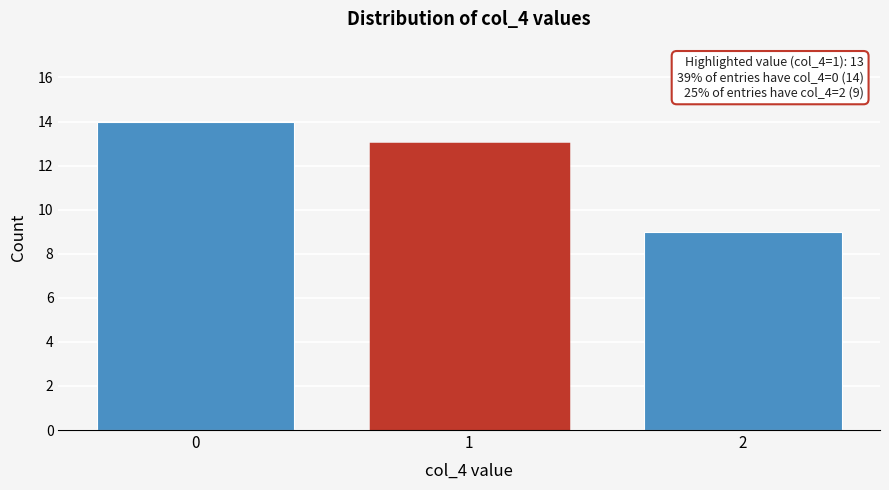

Reading left to right, extract all data points from this chart.

0=14	1=13	2=9